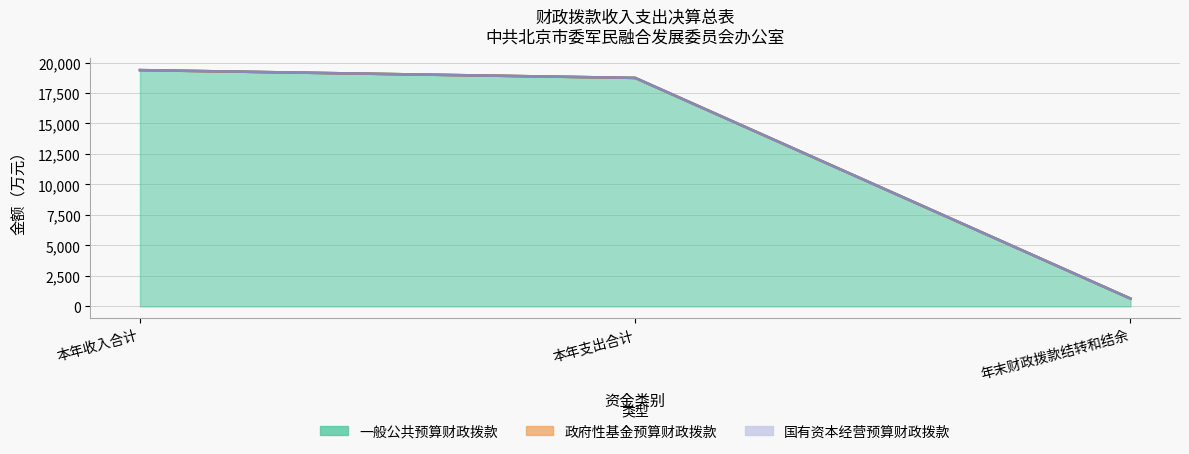

What are all the series names shown in the legend?

一般公共预算财政拨款, 政府性基金预算财政拨款, 国有资本经营预算财政拨款